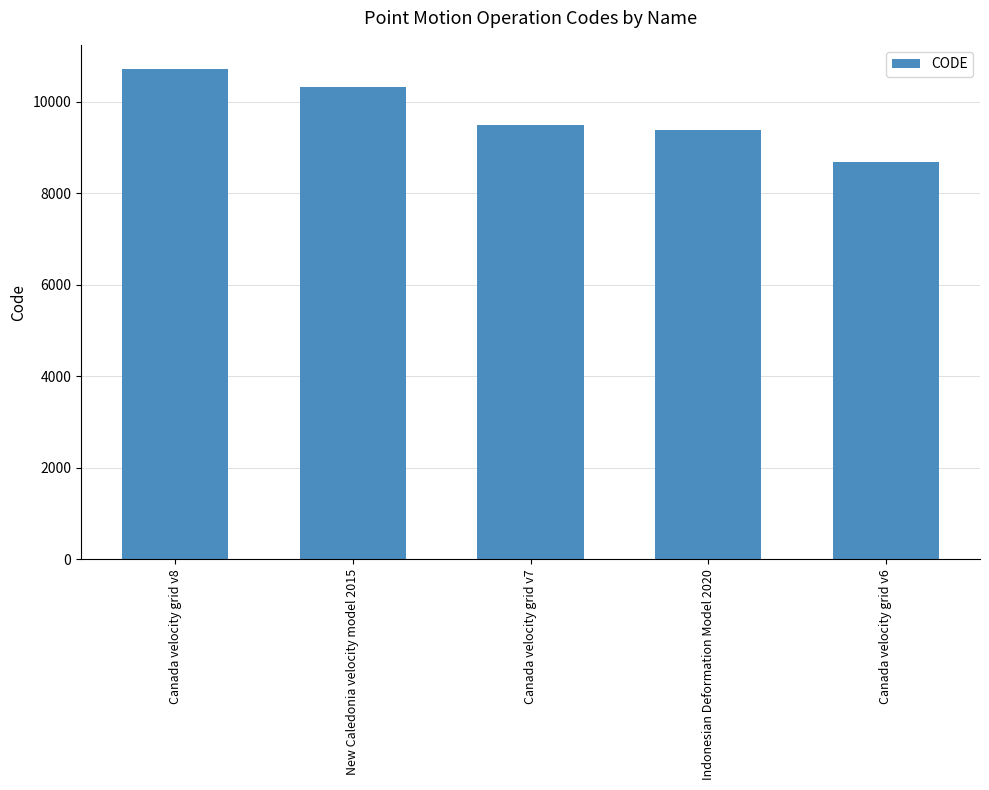

Is it true that the value at New Caledonia velocity model 2015 is 10323?

True